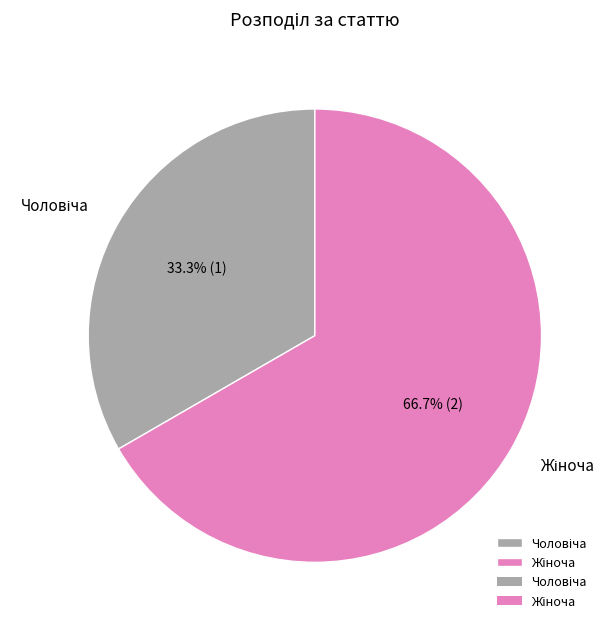

Is there a majority slice in this chart?

Yes